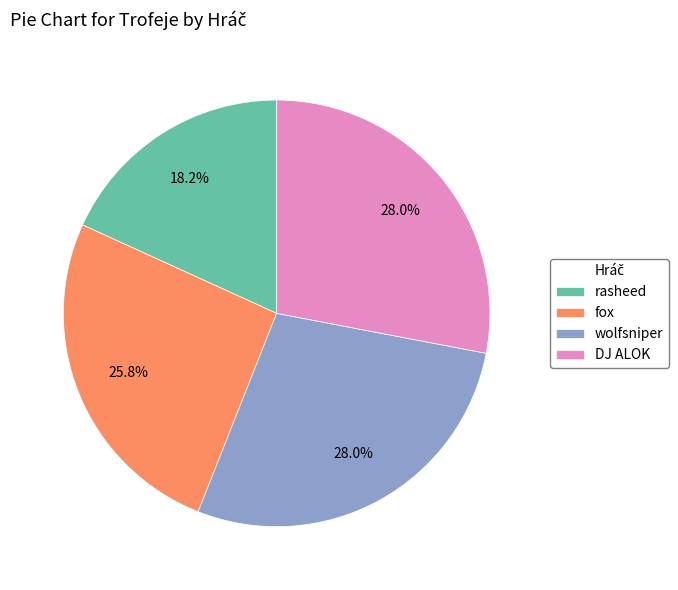

Is it true that fox is 26% of the pie?

True